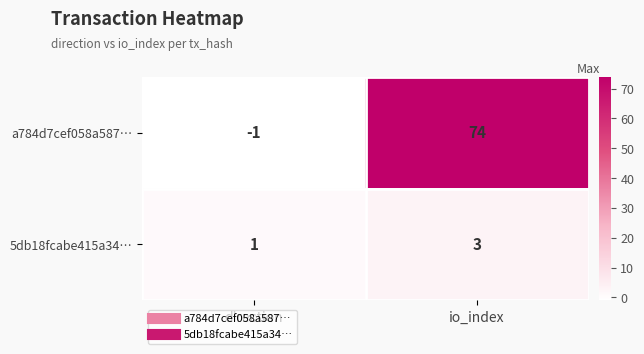

What is the spread (max minus min) of values at io_index?

71